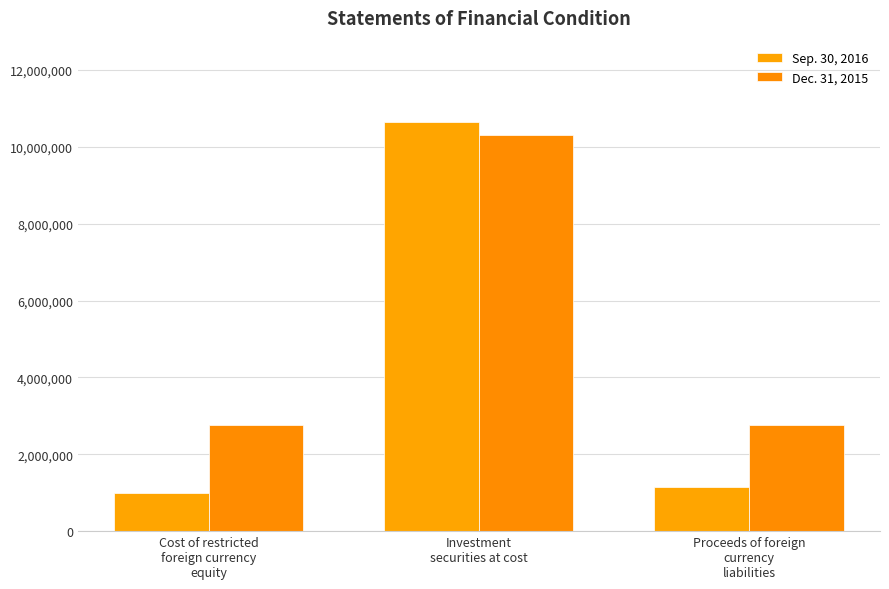

Which series has the widest spread of values?

Sep. 30, 2016